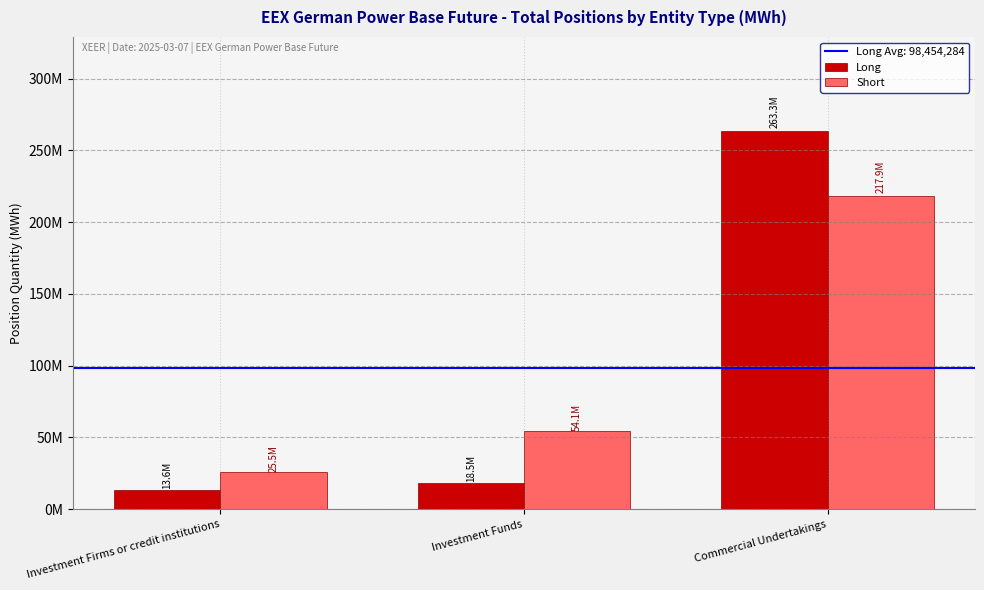

List the series in order of their overall mean, lowest first.

Long, Short